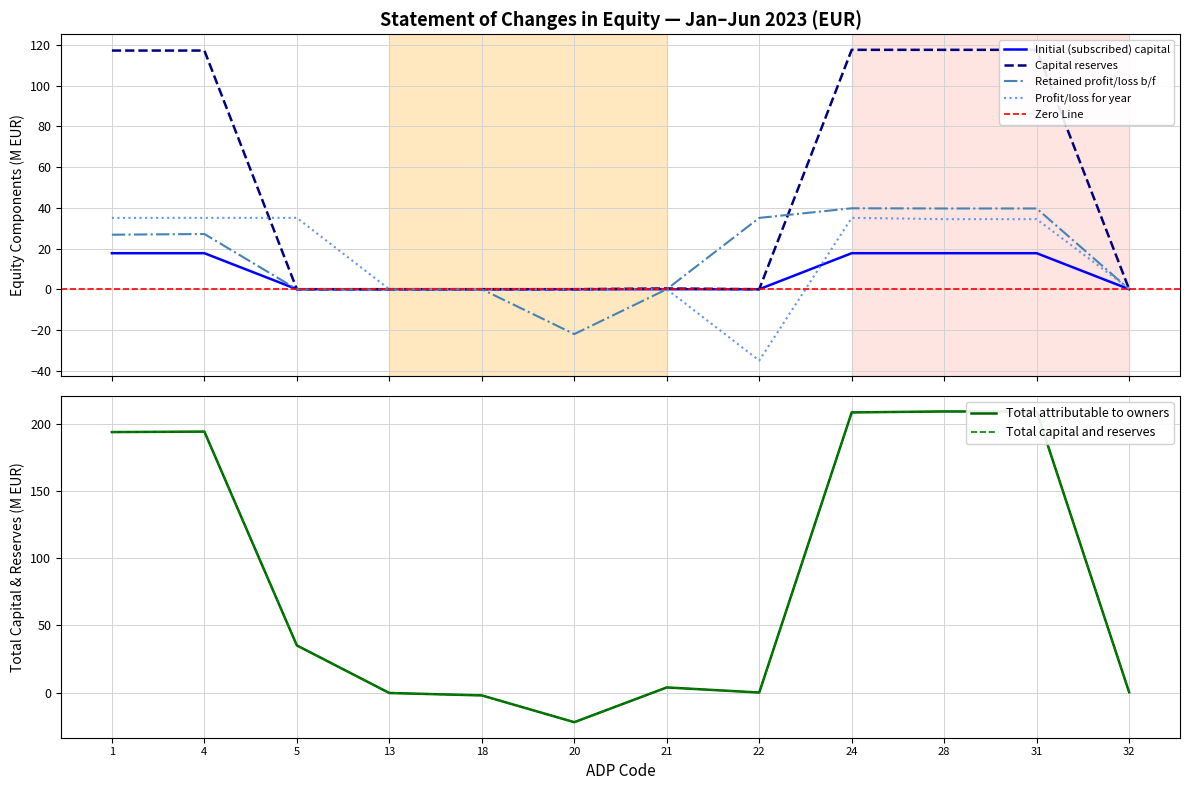

Reading right to left, transcribe all the data shown in this chart.

Initial (subscribed) capital: 32=0.0	31=17.7	28=17.7	24=17.7	22=0.0	21=0.0	20=0.0	18=0.0	13=0.0	5=0.0	4=17.7	1=17.7
Capital reserves: 32=0.0	31=117.7	28=117.7	24=117.7	22=0.0	21=0.4	20=0.0	18=0.0	13=0.0	5=0.0	4=117.3	1=117.3
Retained profit/loss b/f: 32=0.0	31=39.7	28=39.7	24=39.8	22=35.1	21=0.0	20=-22.1	18=0.0	13=0.0	5=0.0	4=27.1	1=26.8
Profit/loss for year: 32=0.2	31=34.4	28=34.4	24=35.1	22=-35.1	21=0.0	20=0.0	18=0.0	13=0.0	5=35.1	4=35.1	1=35.1
Total attributable to owners: 32=0.2	31=209.3	28=209.3	24=208.6	22=0.0	21=3.8	20=-22.1	18=-2.1	13=-0.3	5=35.1	4=194.3	1=193.9
Total capital and reserves: 32=0.2	31=209.3	28=209.3	24=208.6	22=0.0	21=3.8	20=-22.1	18=-2.1	13=-0.3	5=35.1	4=194.3	1=193.9